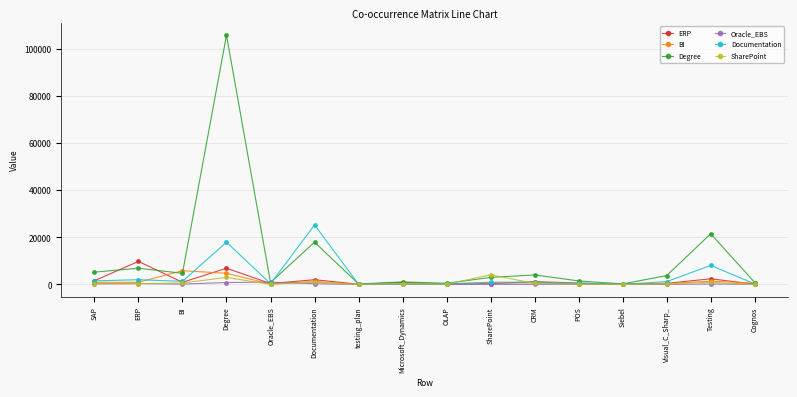

Is the value of Documentation at Degree greater than the value of Degree at POS?

Yes